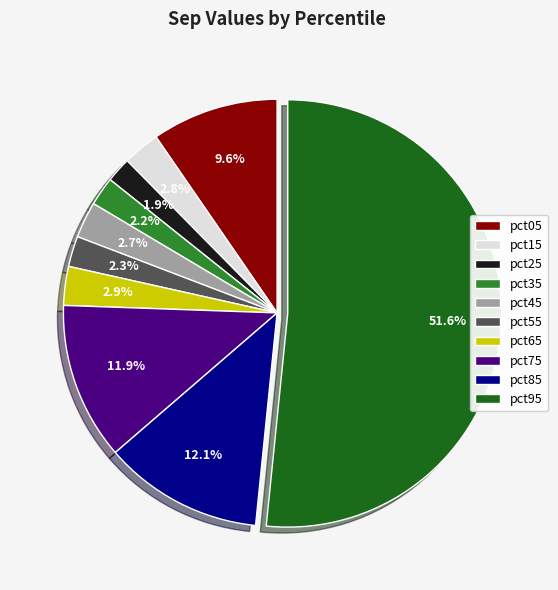

What percentage is the pct35 slice, to the nearest percent?

2%